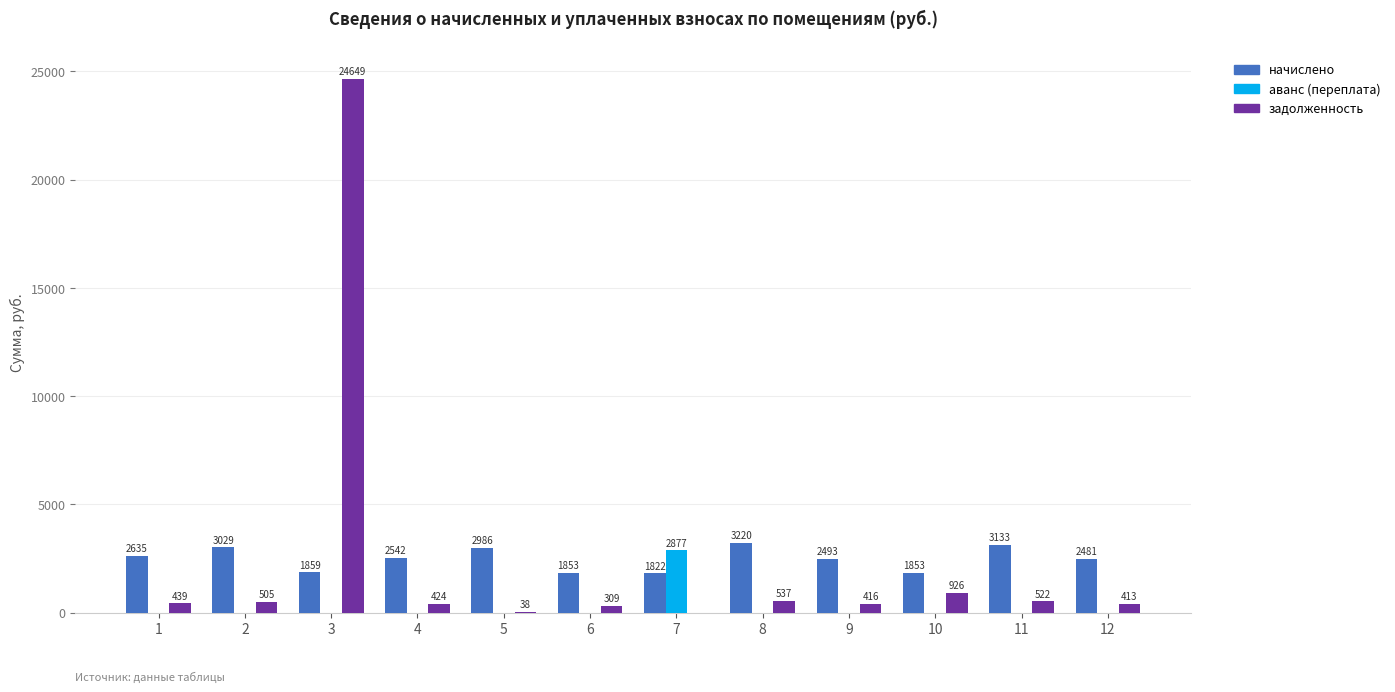

Is the value of аванс (переплата) at 5 greater than the value of начислено at 6?

No